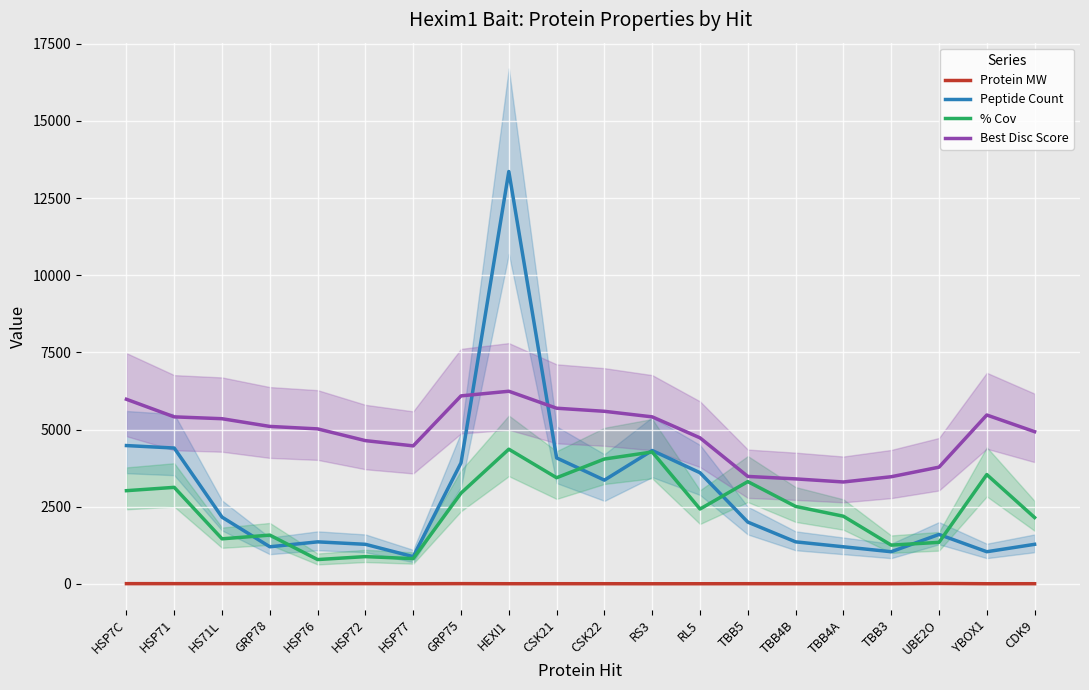

True or false: % Cov and Protein MW intersect in this chart.

False